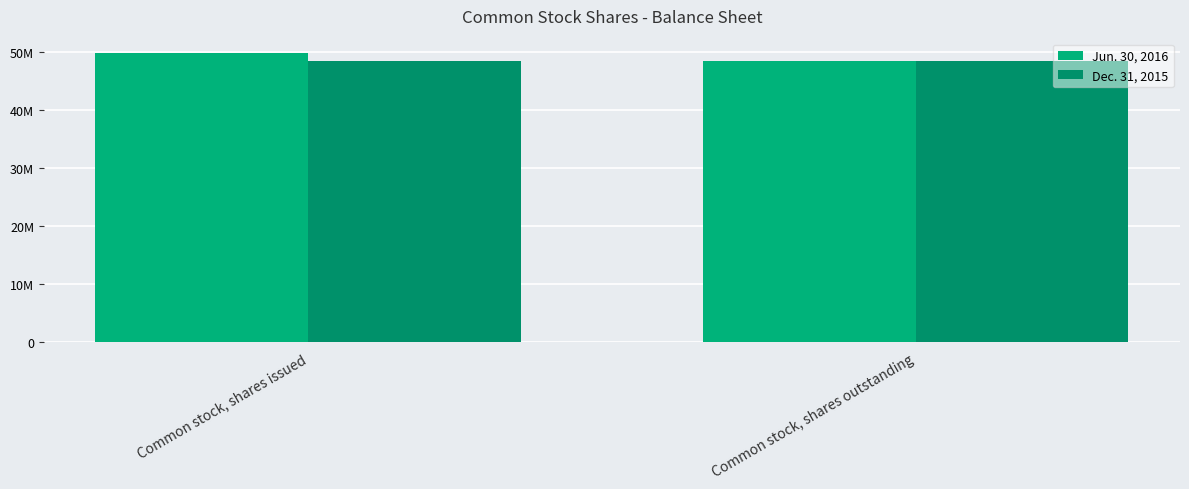

At how many categories does at least one series exceed 49613300?

1